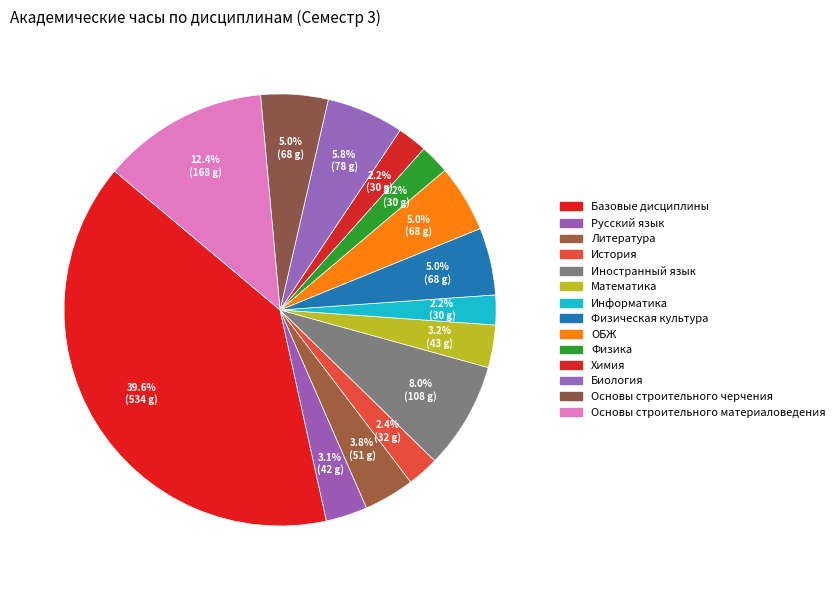

How many slices are in this pie chart?

14